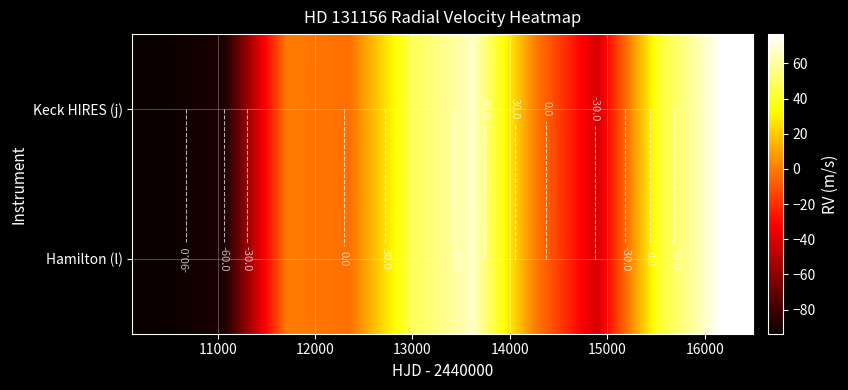

What is the difference between the maximum and minimum values in the Keck HIRES (j) series?

170.4